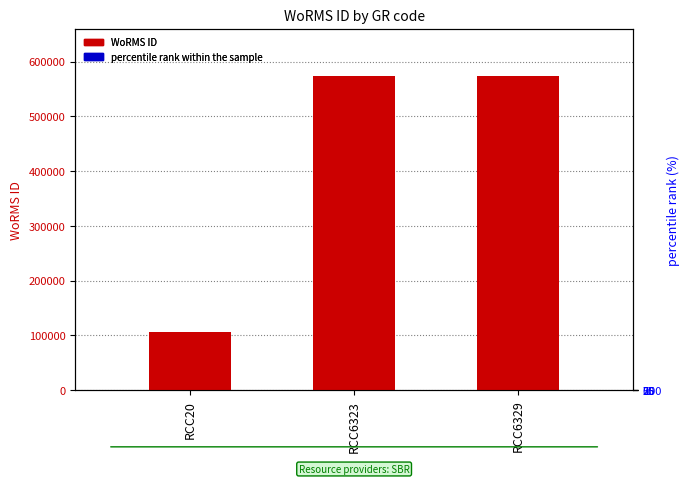

The value of percentile rank within the sample at RCC20 is 1. True or false?

False